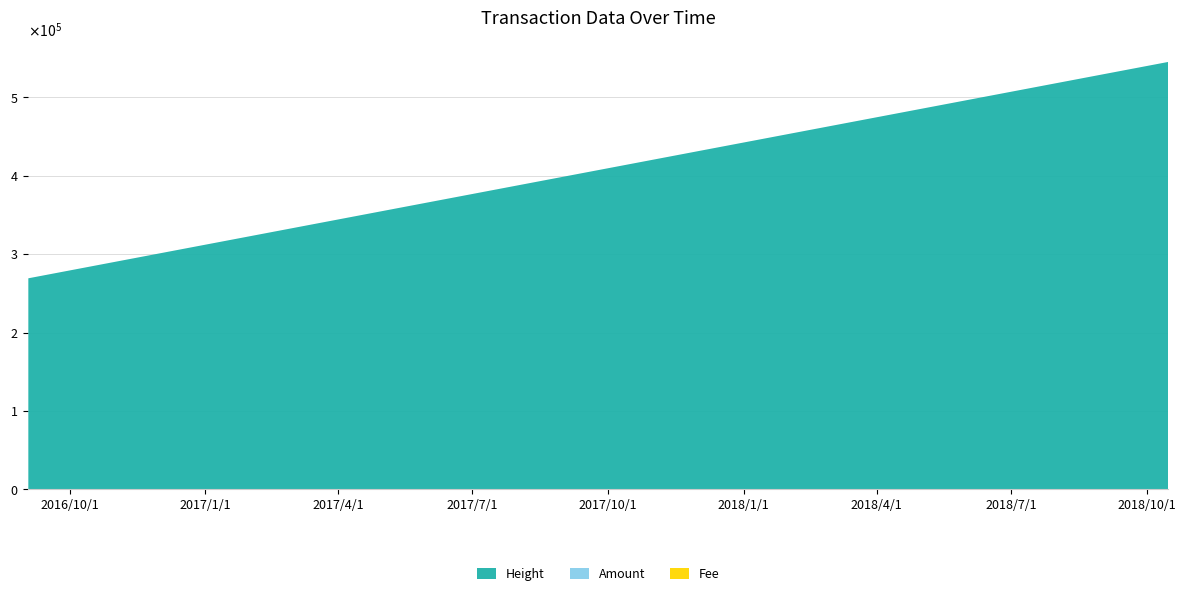

Is the value of Amount at 2016-09-03 01:05:42 greater than the value of Fee at 2018-10-15 17:30:22?

No